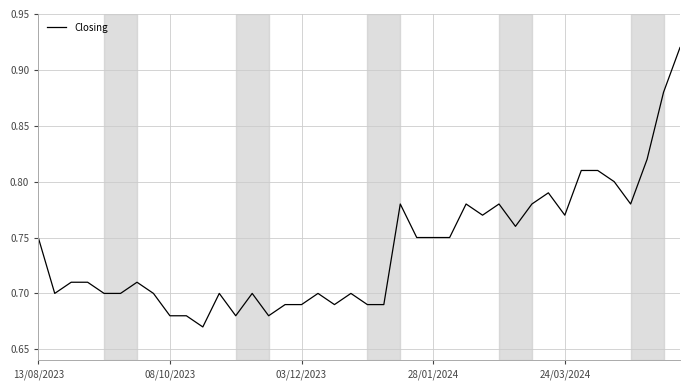

Does the chart display data point markers on the line(s)?

No